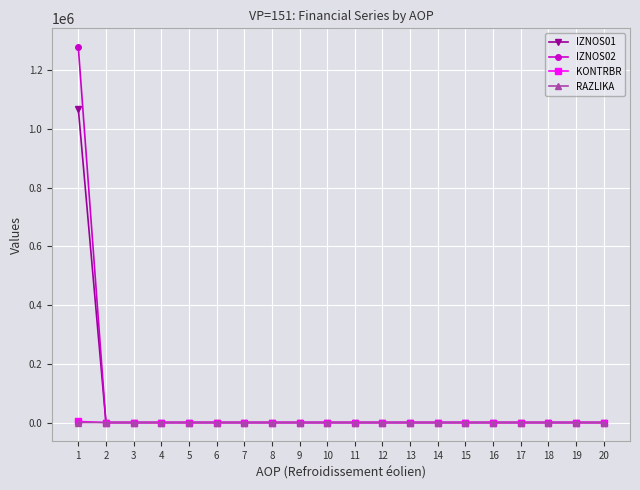

What is the highest value of the KONTRBR series?

3626.3